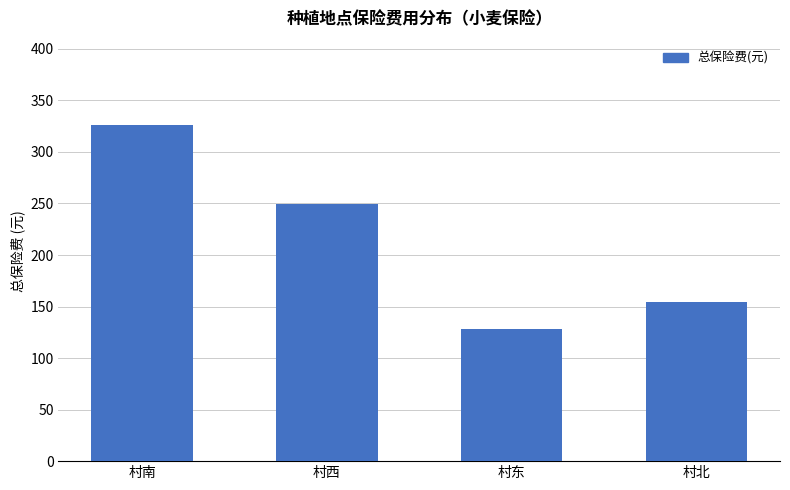

Rank the categories by value from highest to lowest.

村南, 村西, 村北, 村东